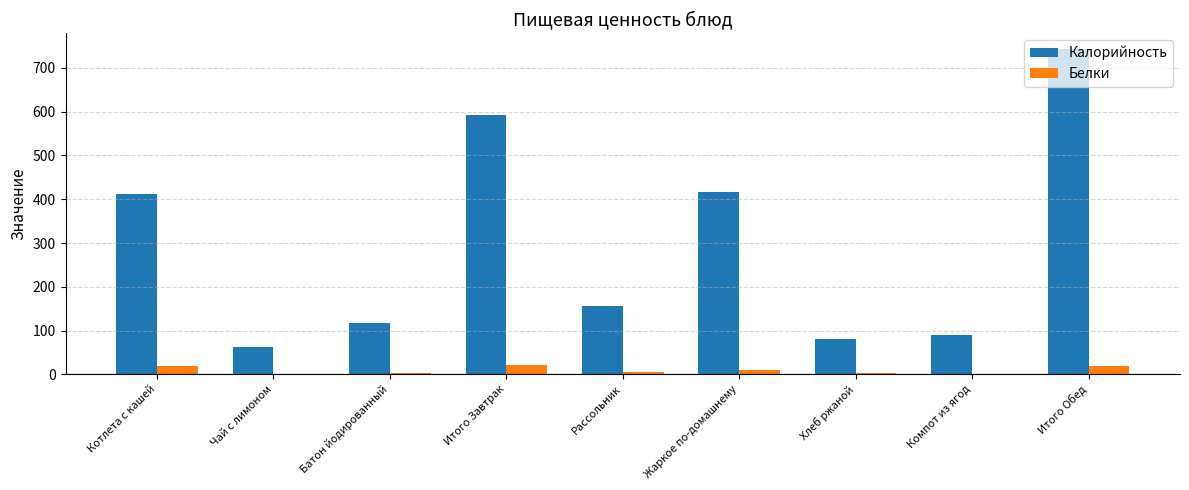

What is the spread (max minus min) of values at Котлета с кашей?

393